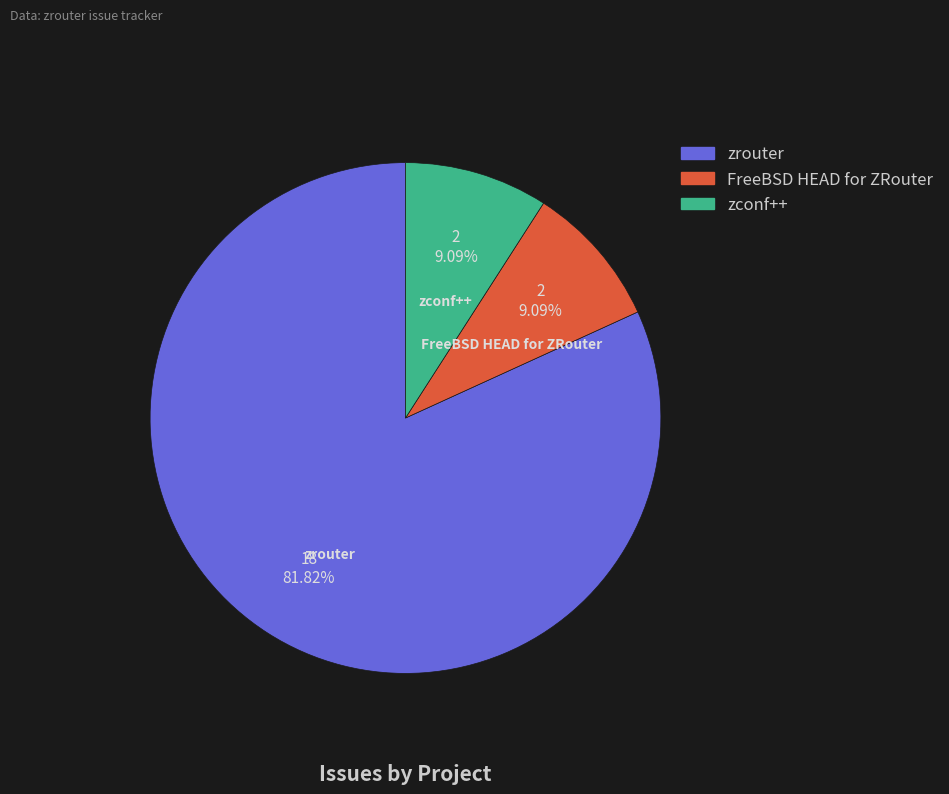

To the nearest percent, what is the combined percentage of zconf++ and FreeBSD HEAD for ZRouter?

18%